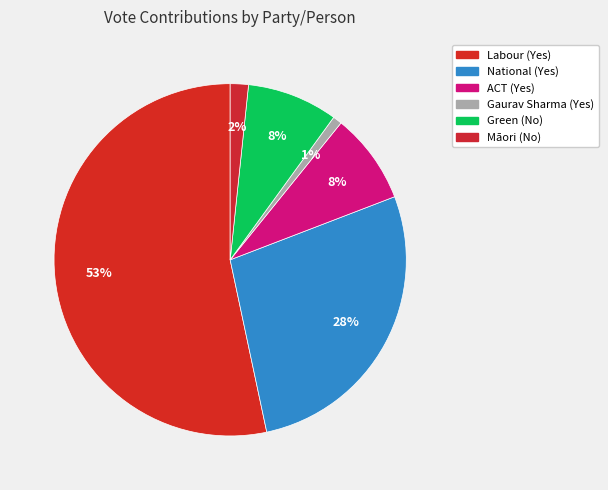

To the nearest percent, what portion does Māori (No) represent?

2%